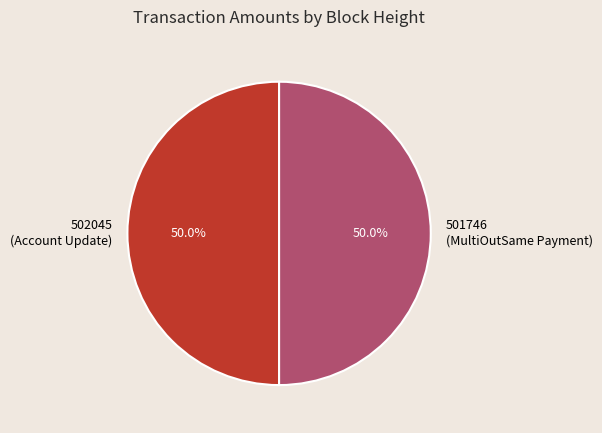

To the nearest percent, what is the average slice percentage?

50%